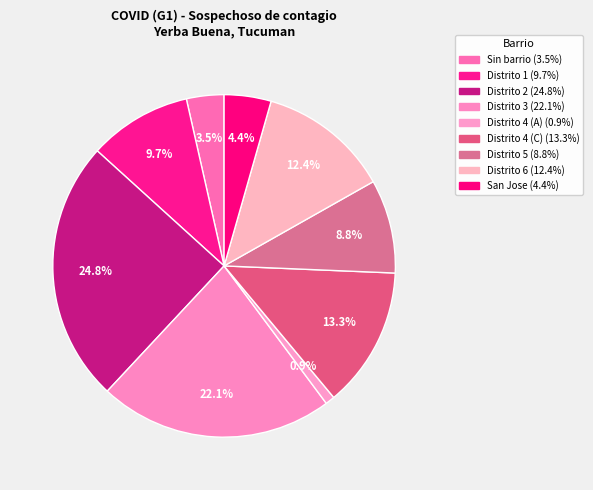

Count the number of slices in the pie.

9